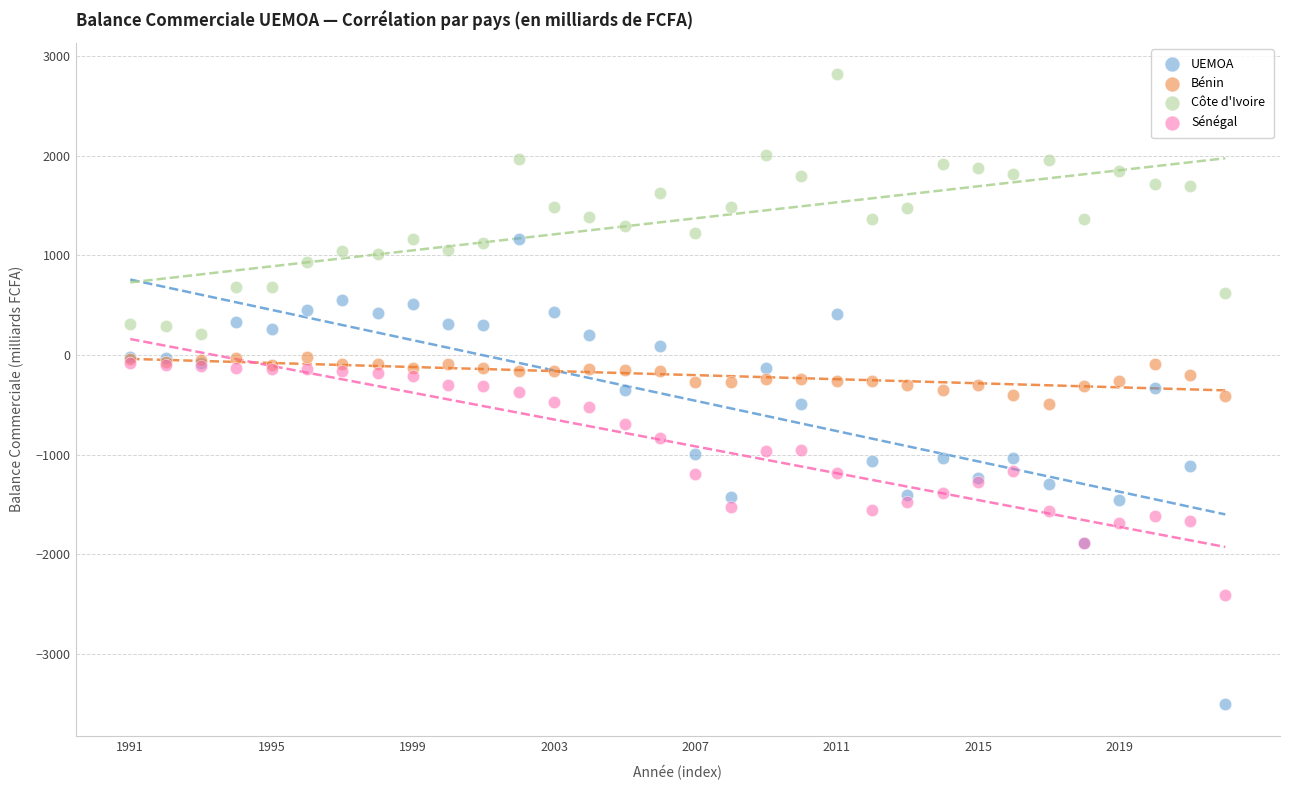

What are all the series names shown in the legend?

UEMOA, Bénin, Côte d'Ivoire, Sénégal